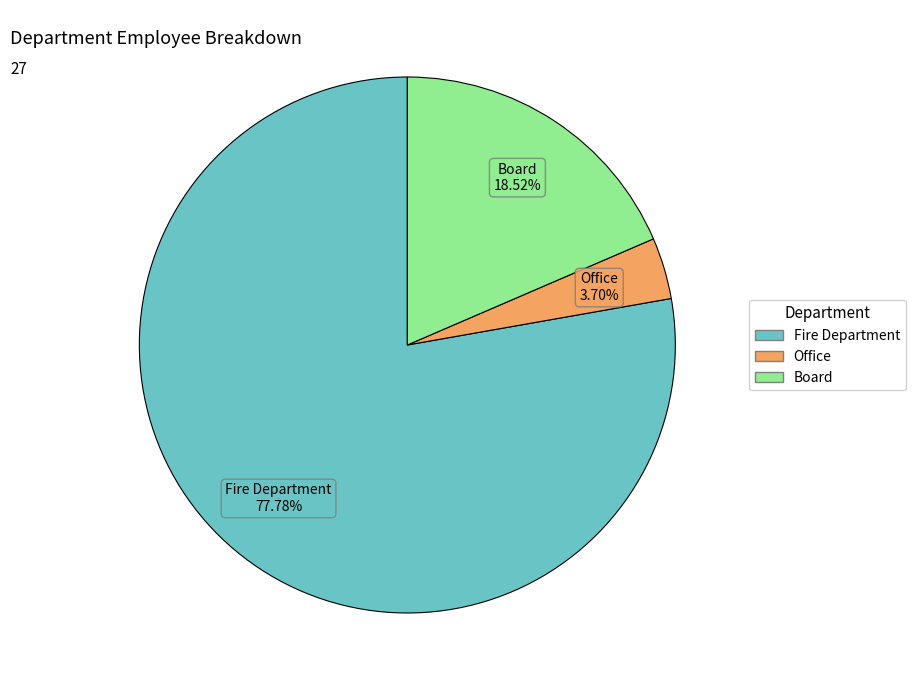

To the nearest percent, what is the difference between the largest and smallest slice percentages?

74%